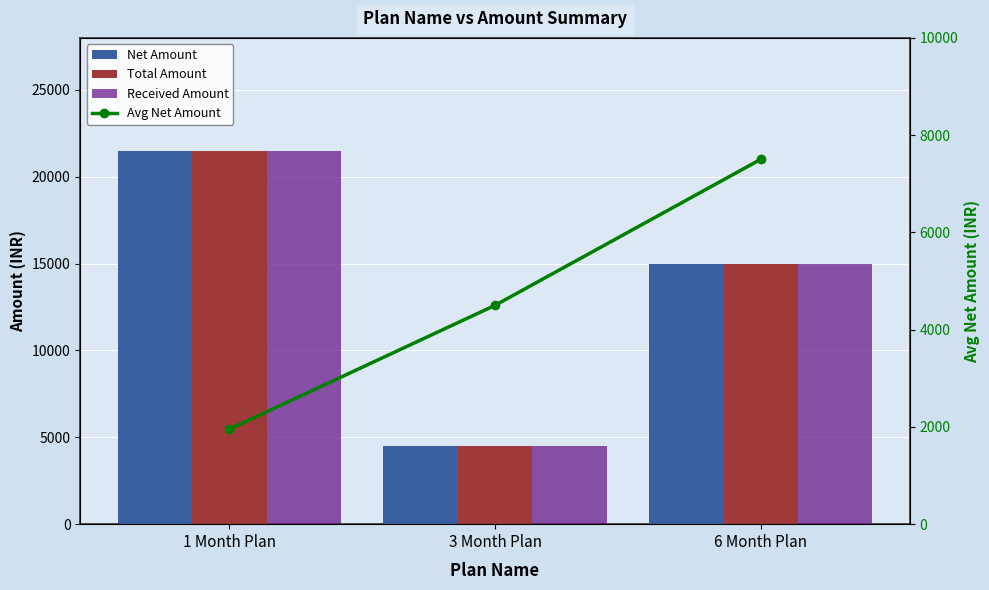

What is the sum of the Total Amount values at 6 Month Plan and 1 Month Plan?

36500.0